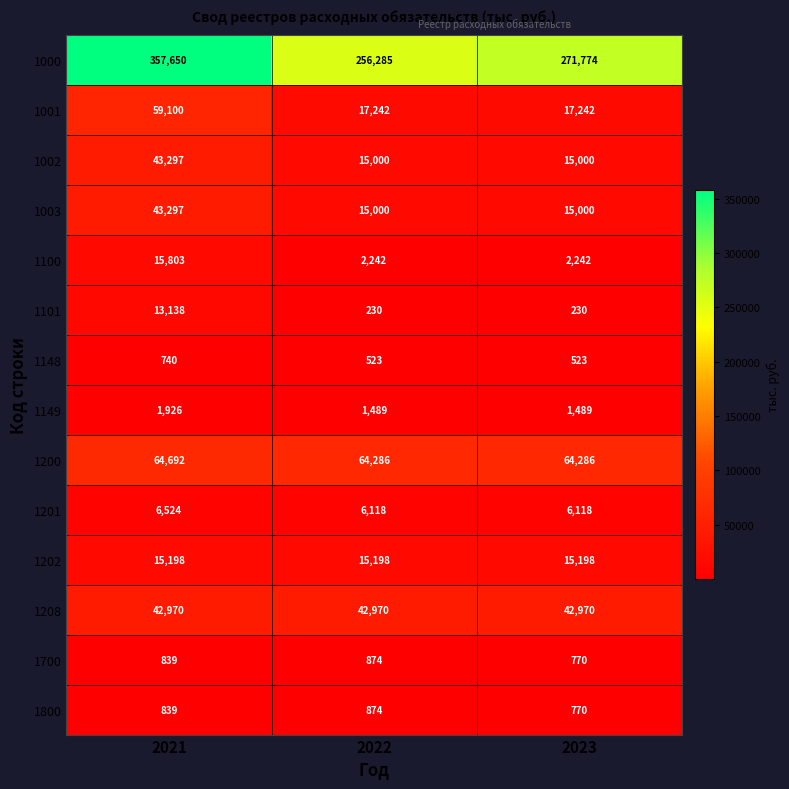

The value of 1202 at 2021 is 4469. True or false?

False